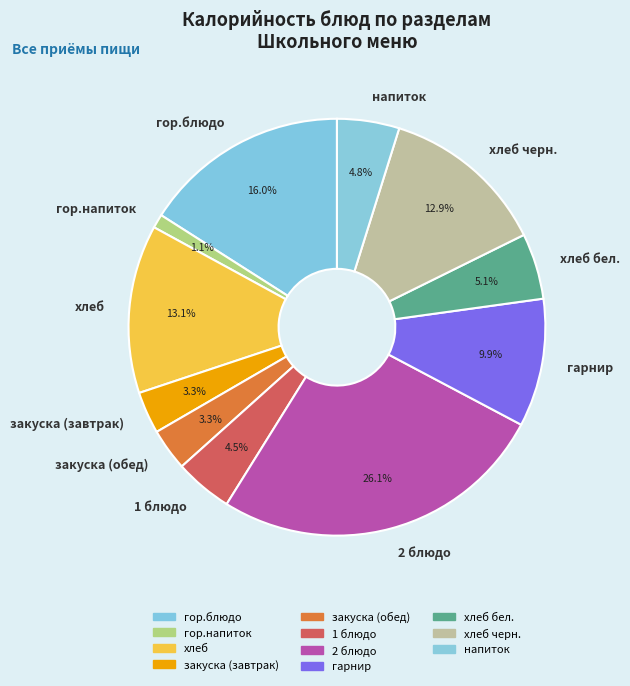

Do 1 блюдо and закуска (обед) together represent more than half of the pie?

No